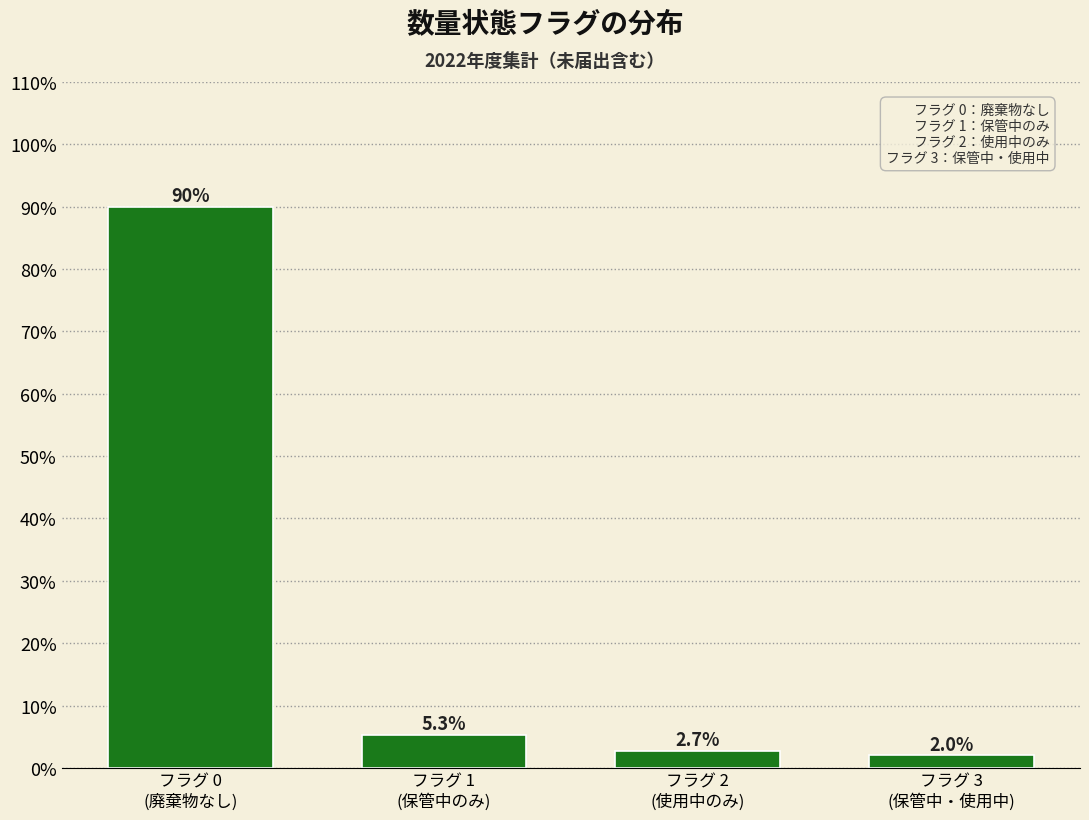

Reading left to right, list all the values displayed in this chart.

90.0	5.3	2.7	2.0